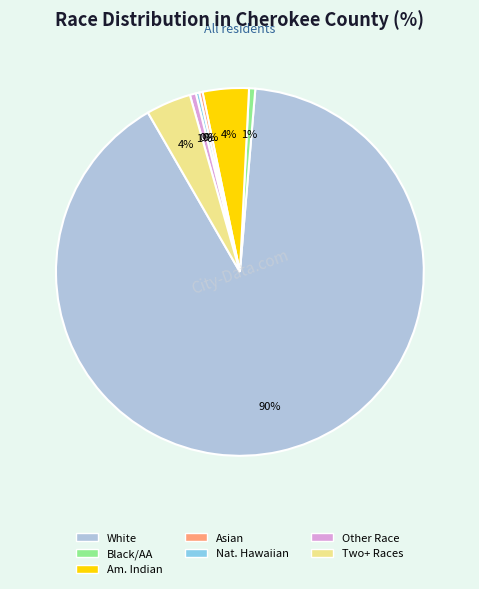

To the nearest percent, what is the difference between the largest and smallest slice percentages?

90%